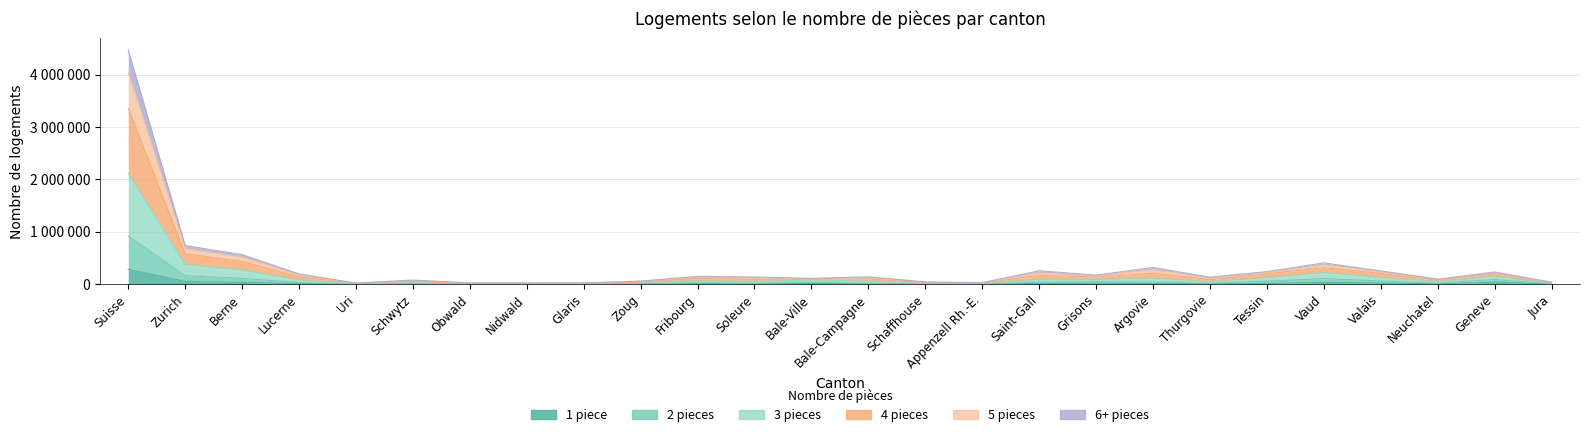

Between Fribourg and Grisons, which is larger?

Grisons